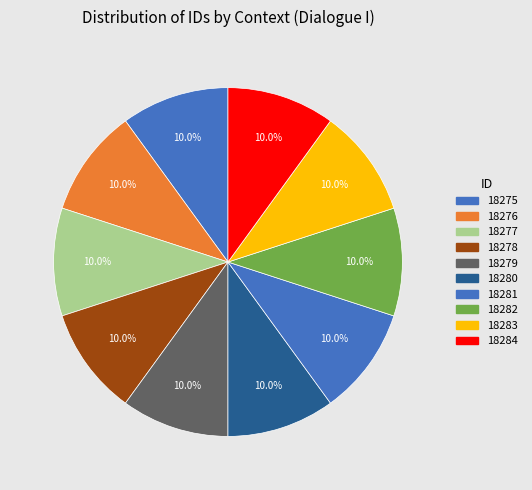

How many slices are in this pie chart?

10